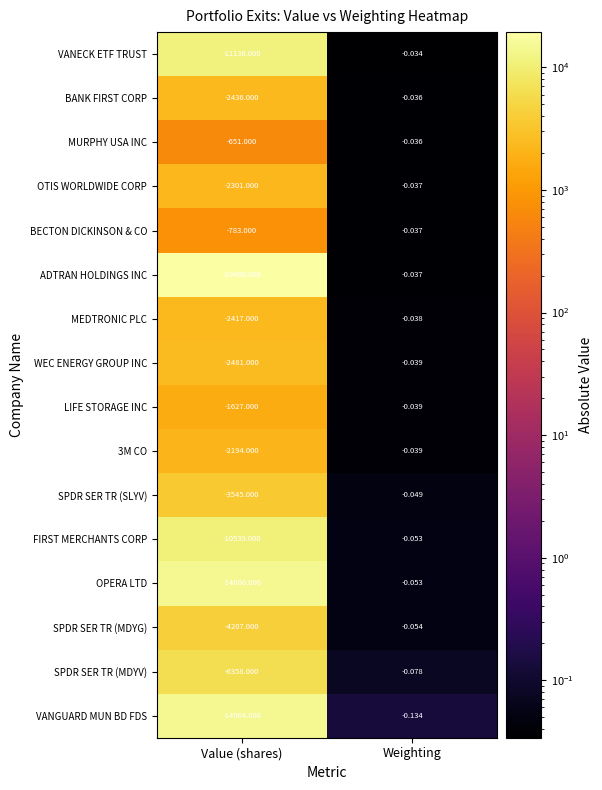

Count the number of categories in the chart.

2